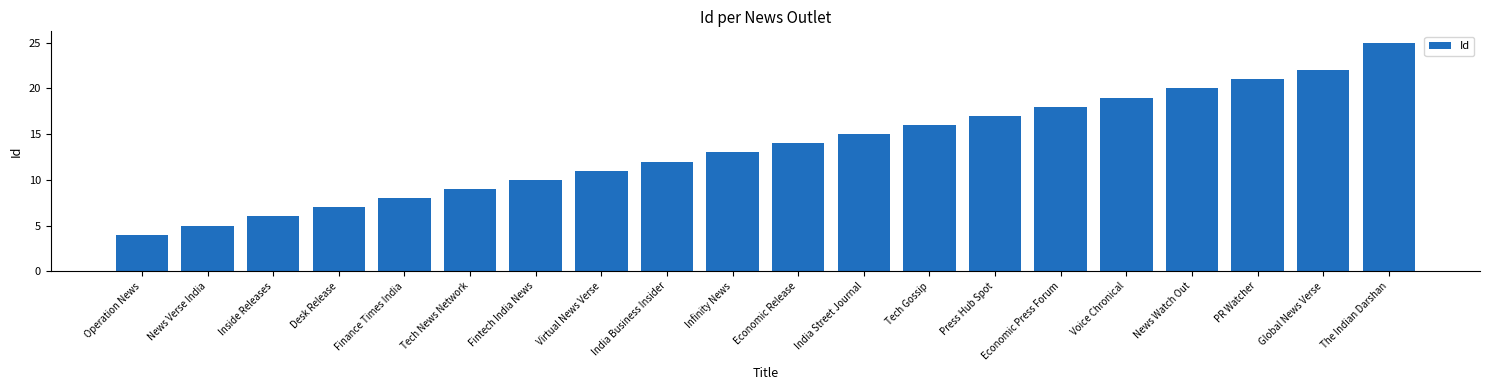

What is the average value?

14